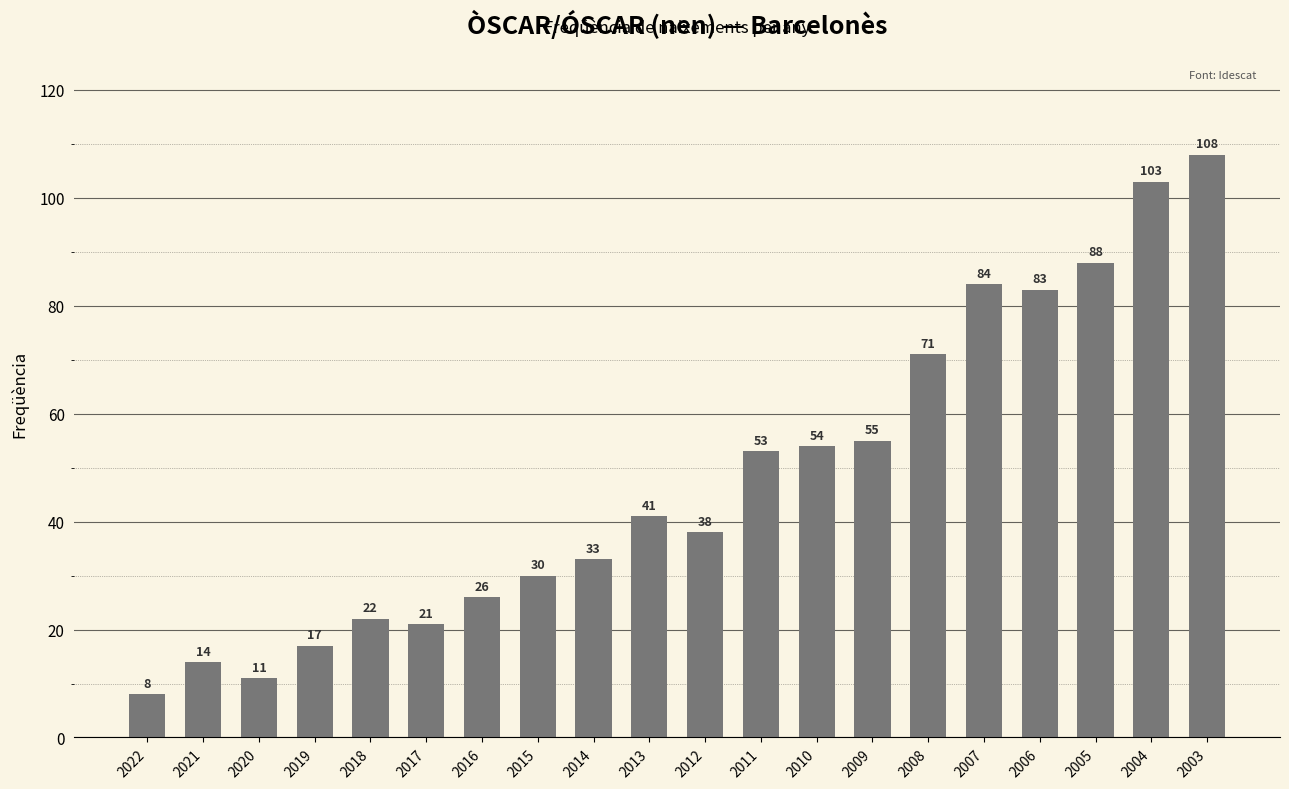

Where is the data nearest to the value 58?

2009